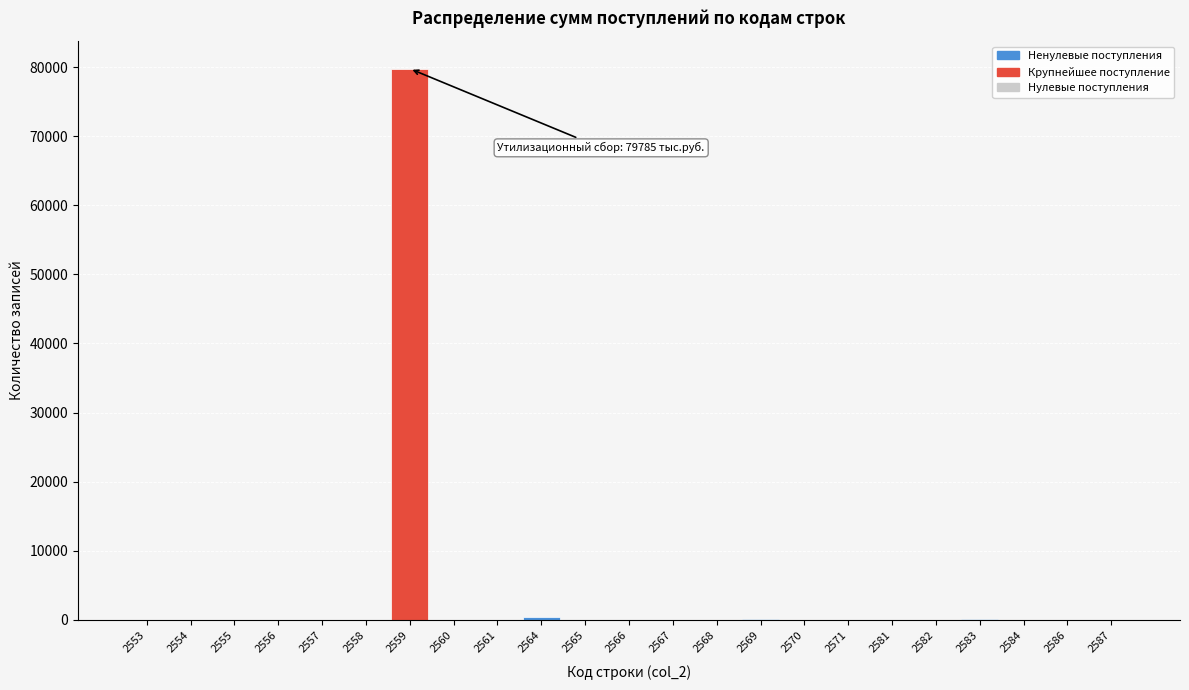

What is the sum of all values?

80413